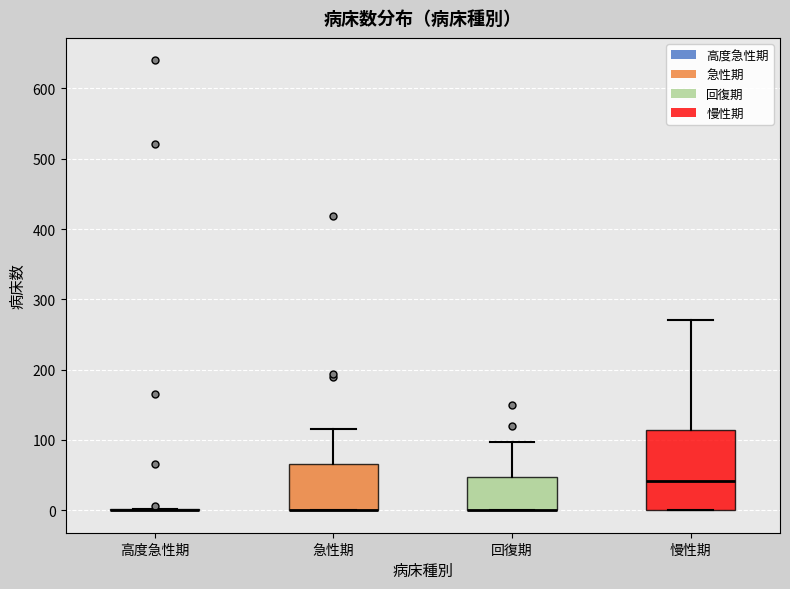

Which box is the tallest, from its lower edge to its upper edge?

慢性期